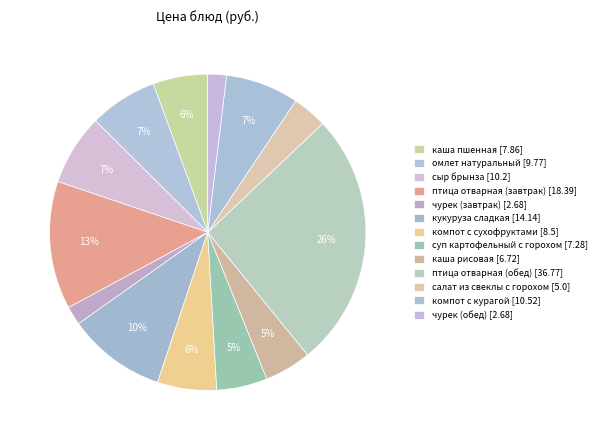

Which category has the smallest portion of the pie?

чурек (завтрак)